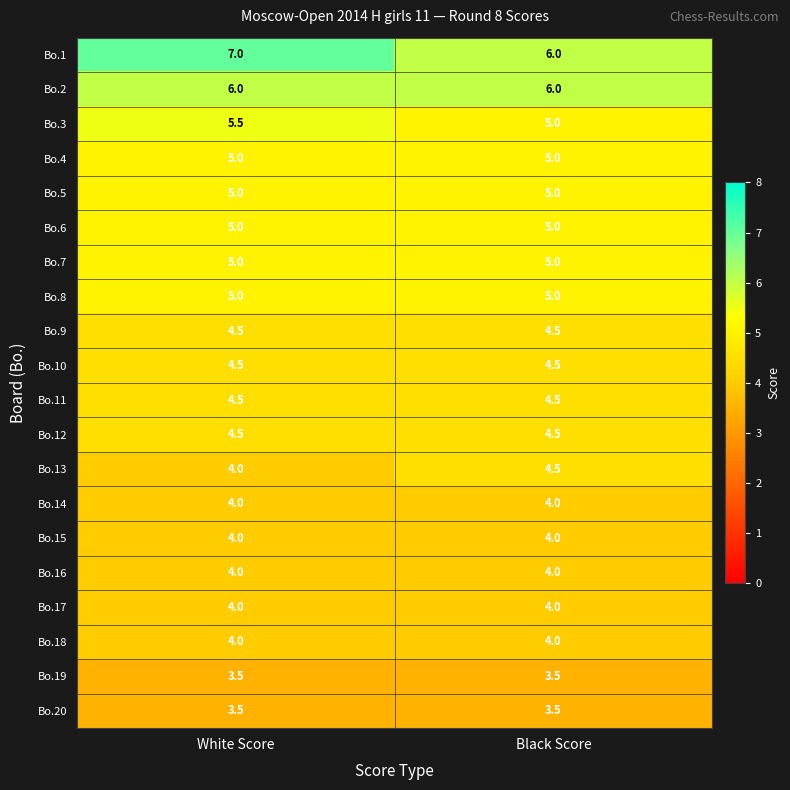

Which series changed the most between White Score and Black Score?

Bo.1